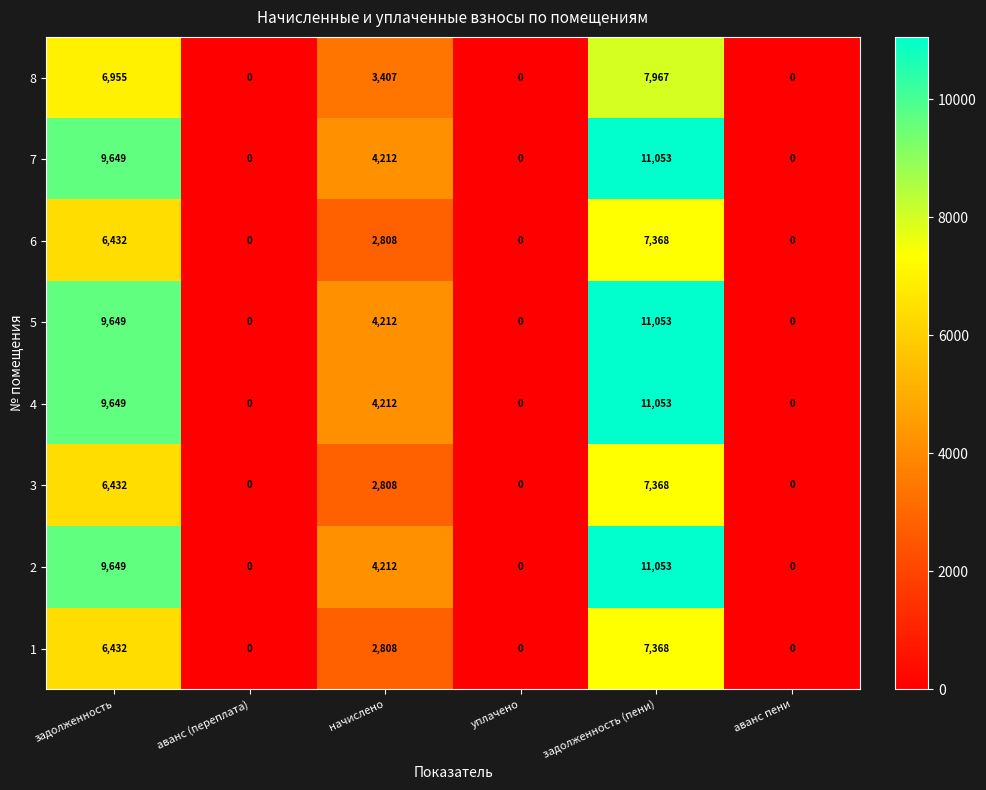

Is the value of 8 at начислено greater than the value of 6 at начислено?

Yes